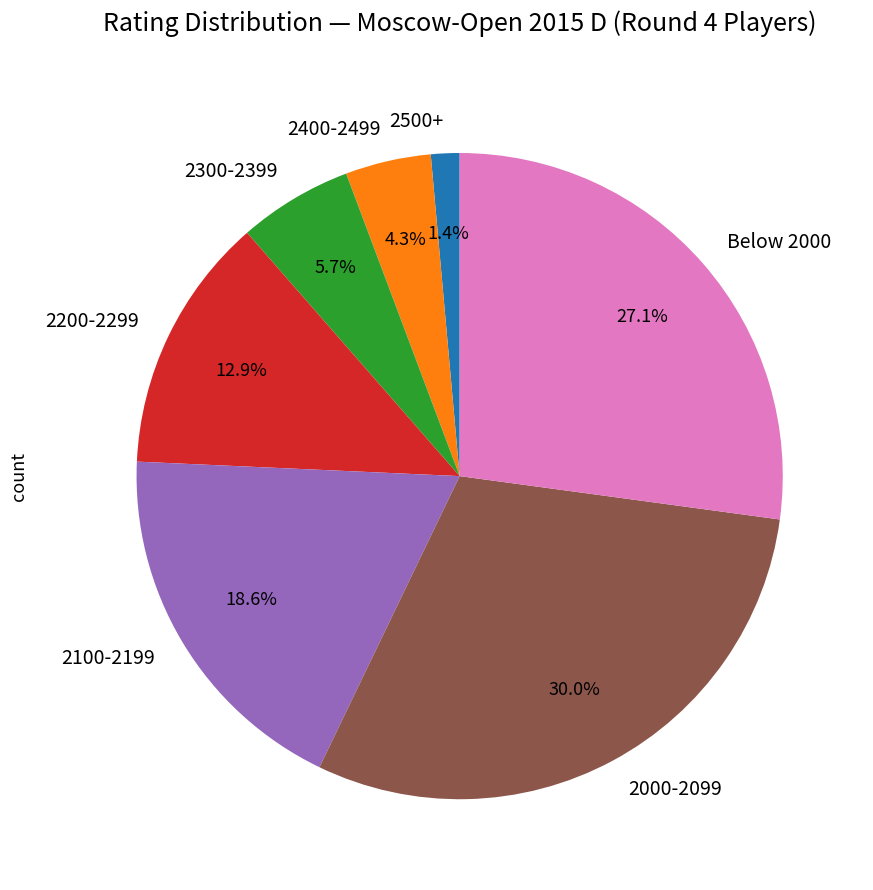

What is the largest slice in the pie chart?

2000-2099